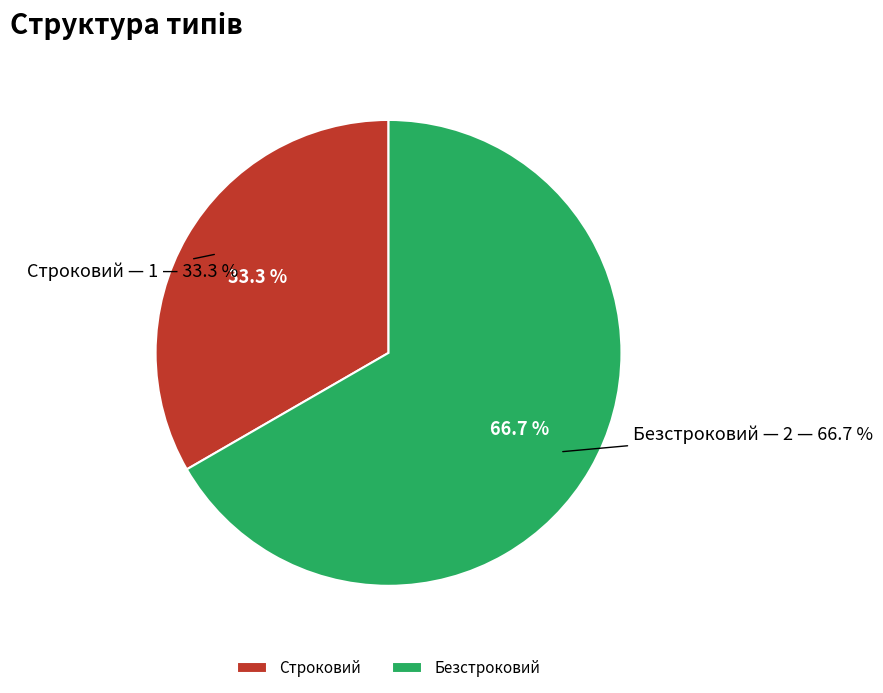

To the nearest percent, what is the difference between the largest and smallest slice percentages?

33%